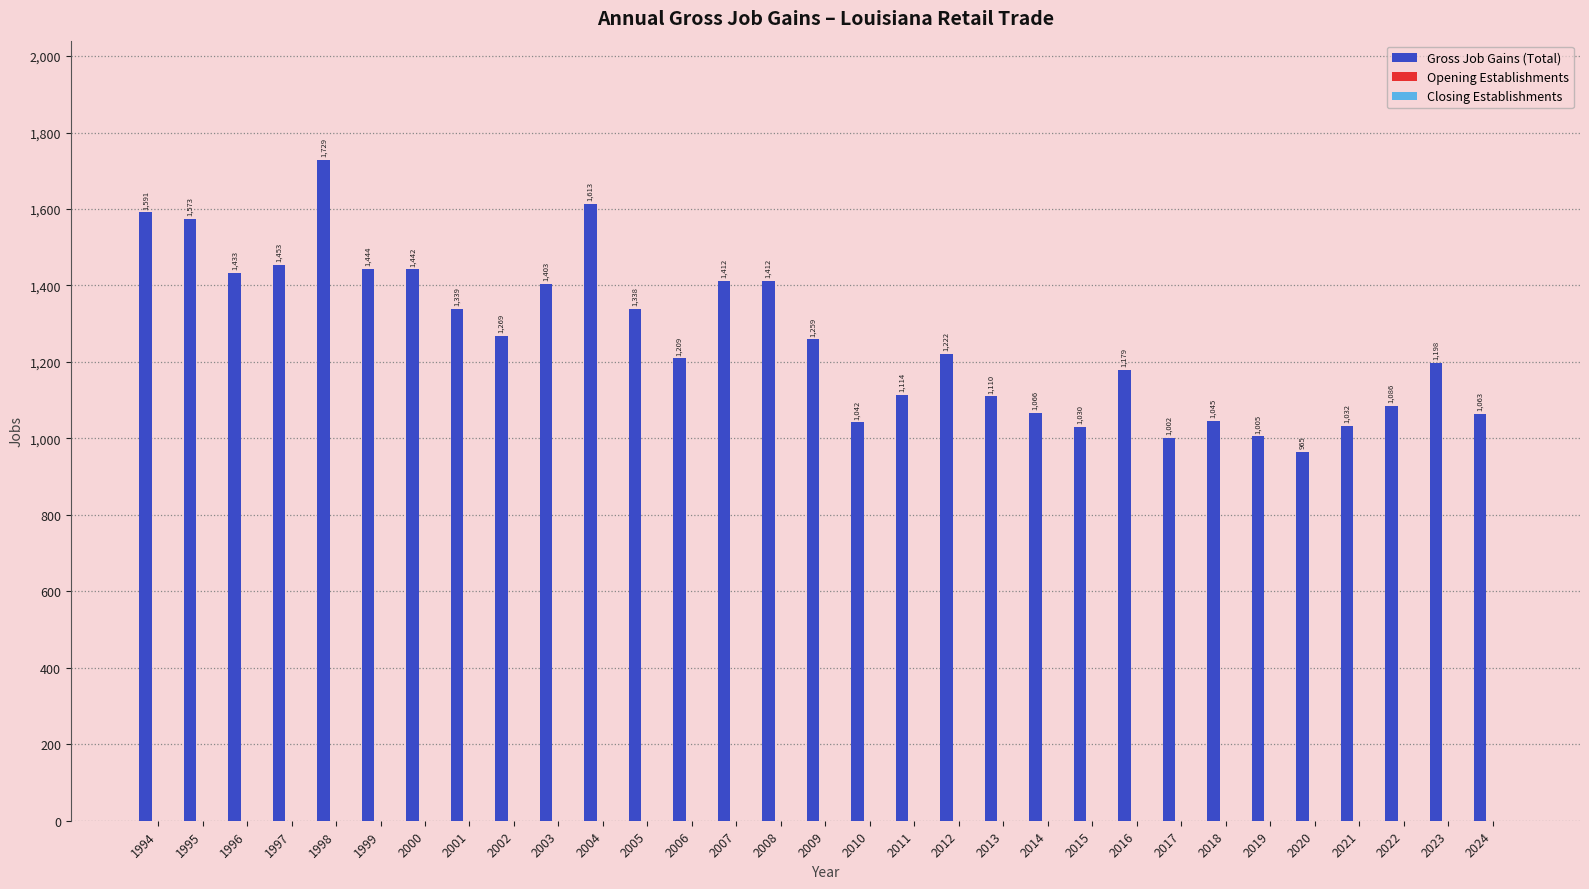

What is the difference between the maximum and minimum values?

764